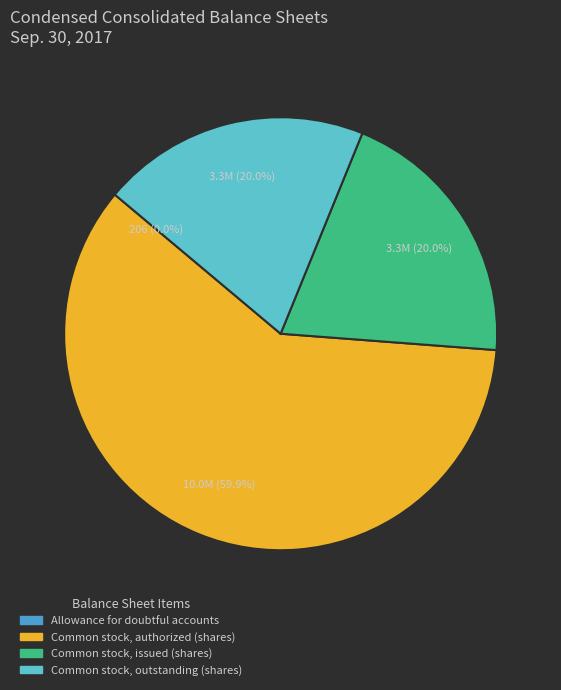

Which slice is the largest?

Common stock, authorized (shares)